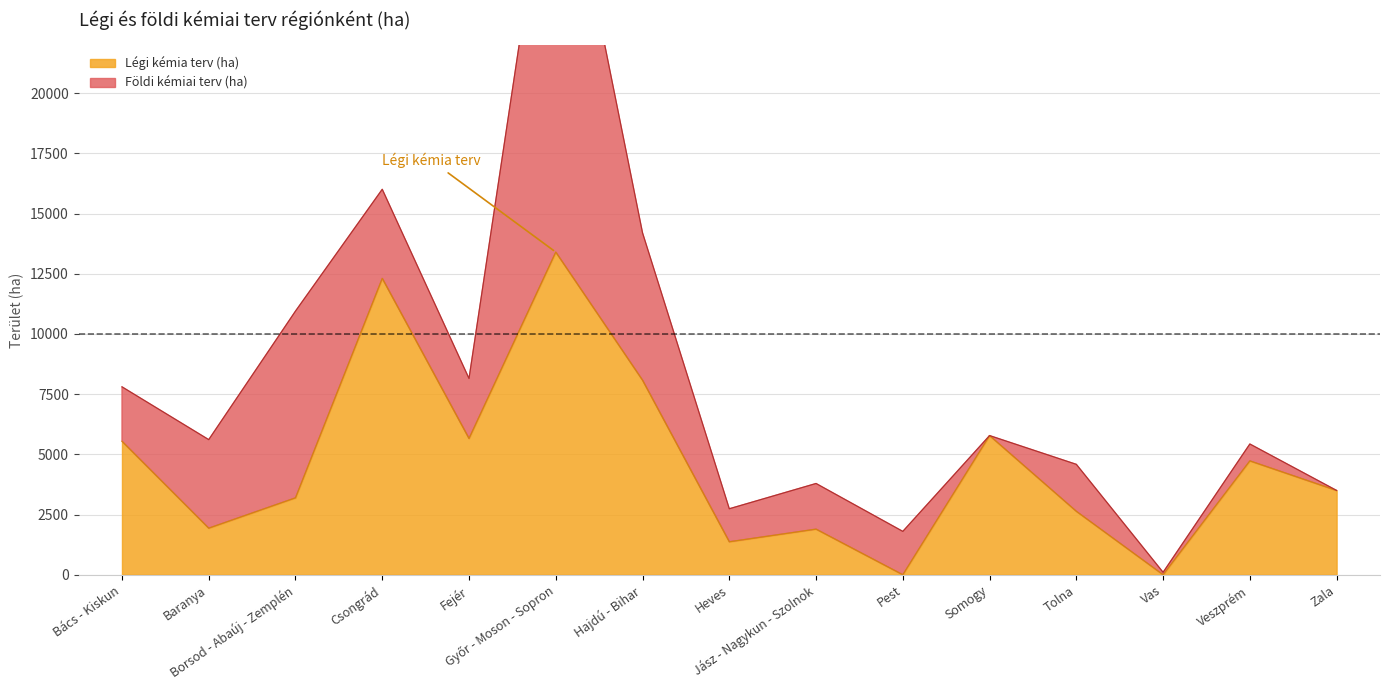

What is the difference between the second highest and second lowest values?

12310